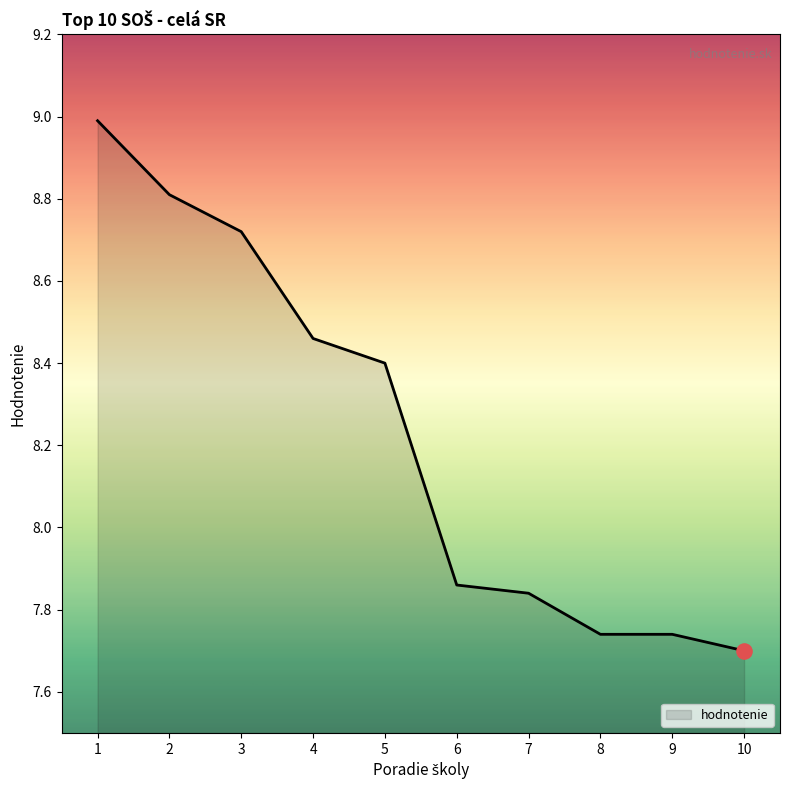

What is the ratio of the value at 4 to the value at 10?

1.1